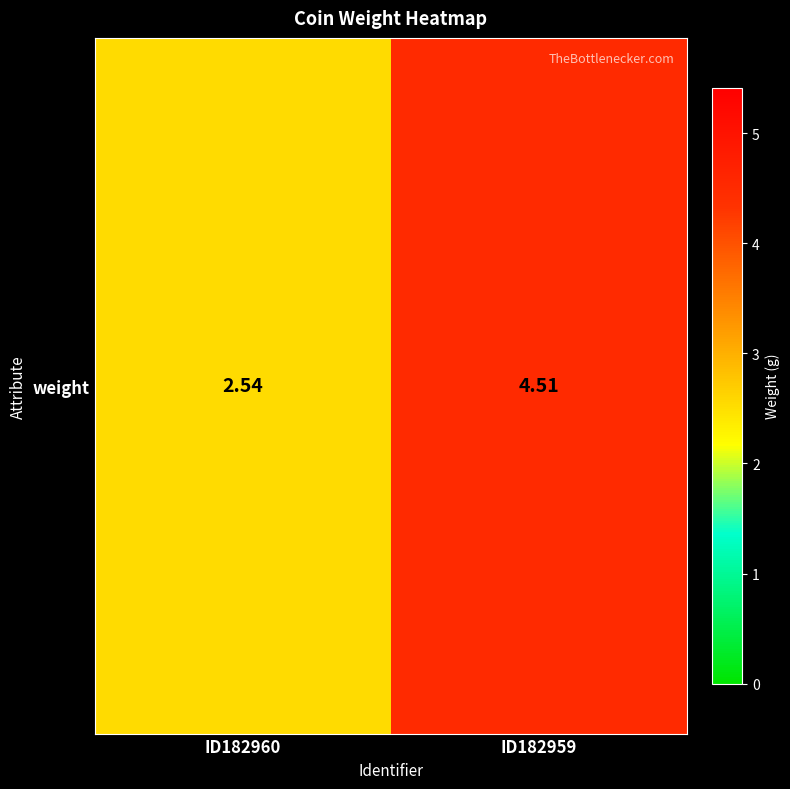

Reading right to left, list all the values displayed in this chart.

4.5	2.5